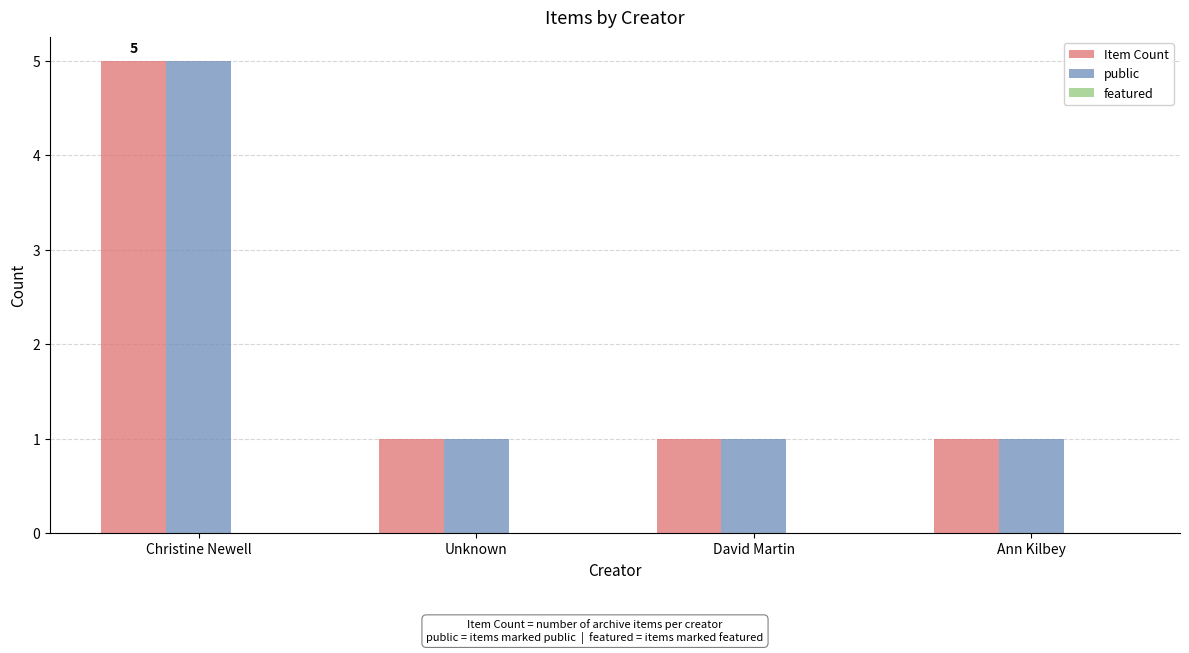

Count the number of data series in this chart.

2